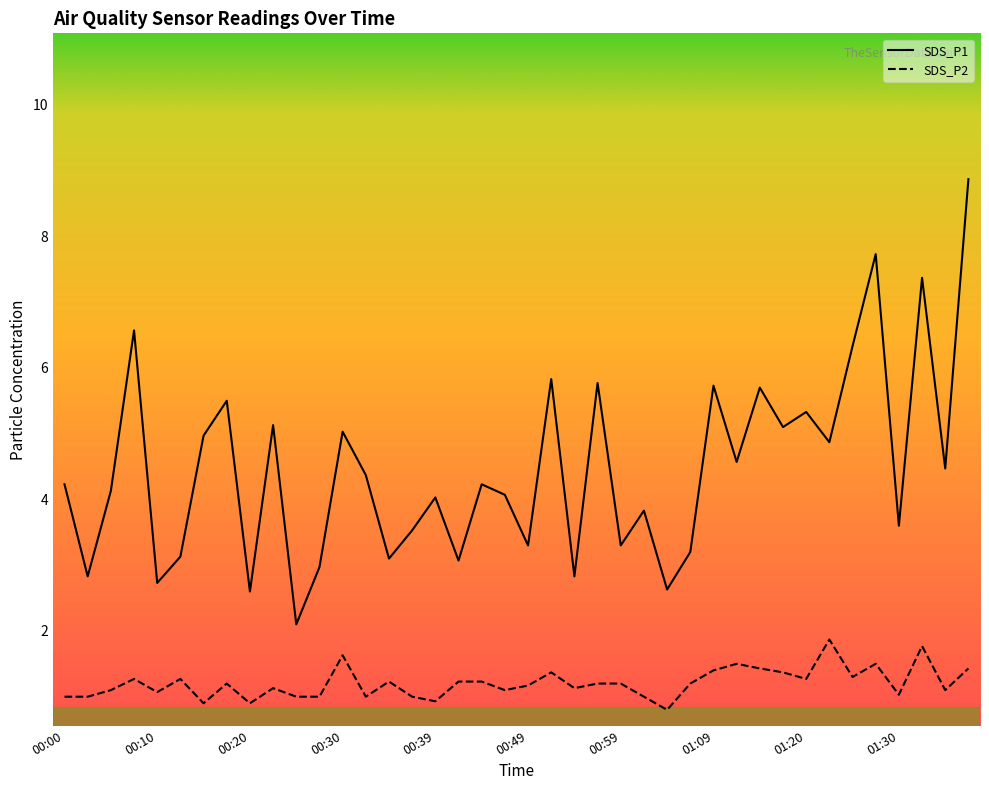

Between 00:05 and 00:00, which is larger?

00:00